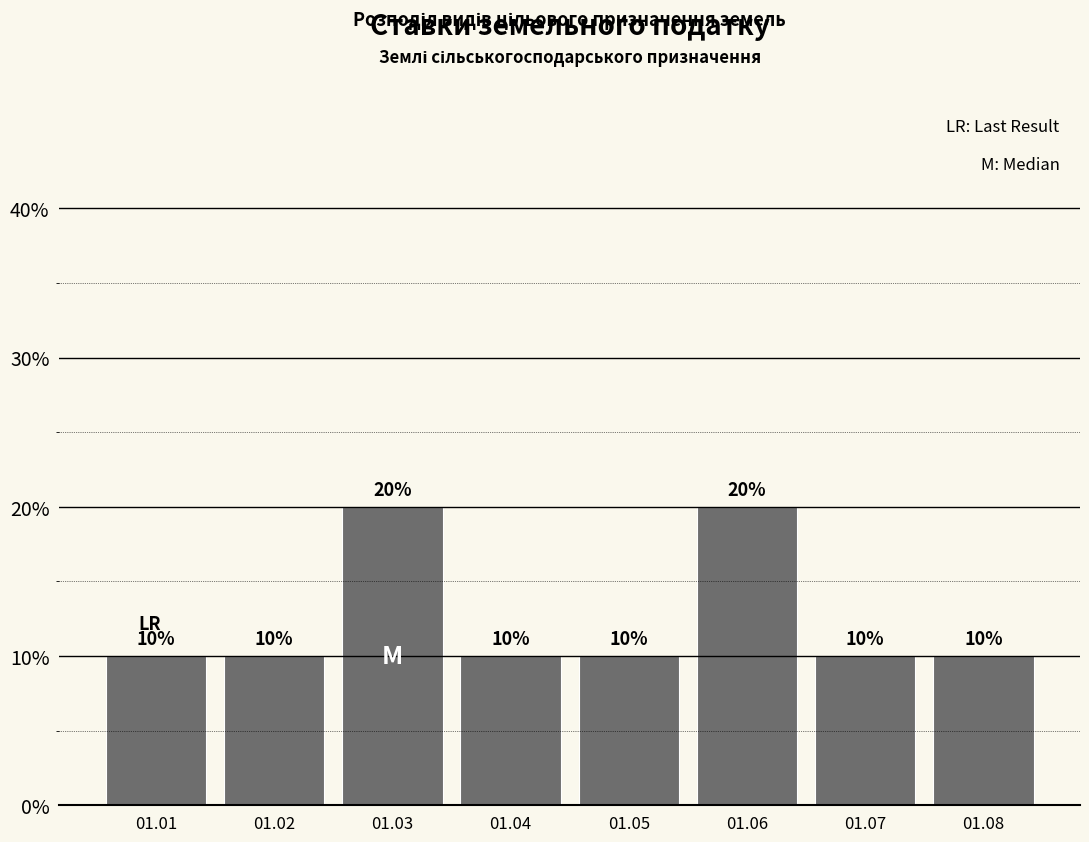

Reading left to right, list all the values displayed in this chart.

01.01=10	01.02=10	01.03=20	01.04=10	01.05=10	01.06=20	01.07=10	01.08=10